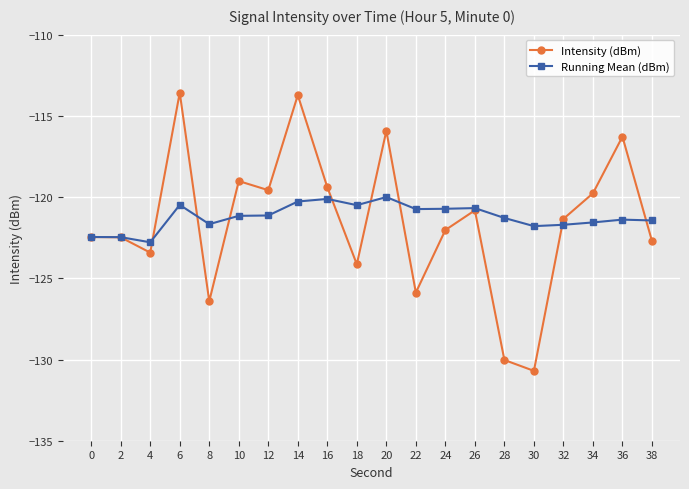

What is the total value across all series at 0?

-244.9